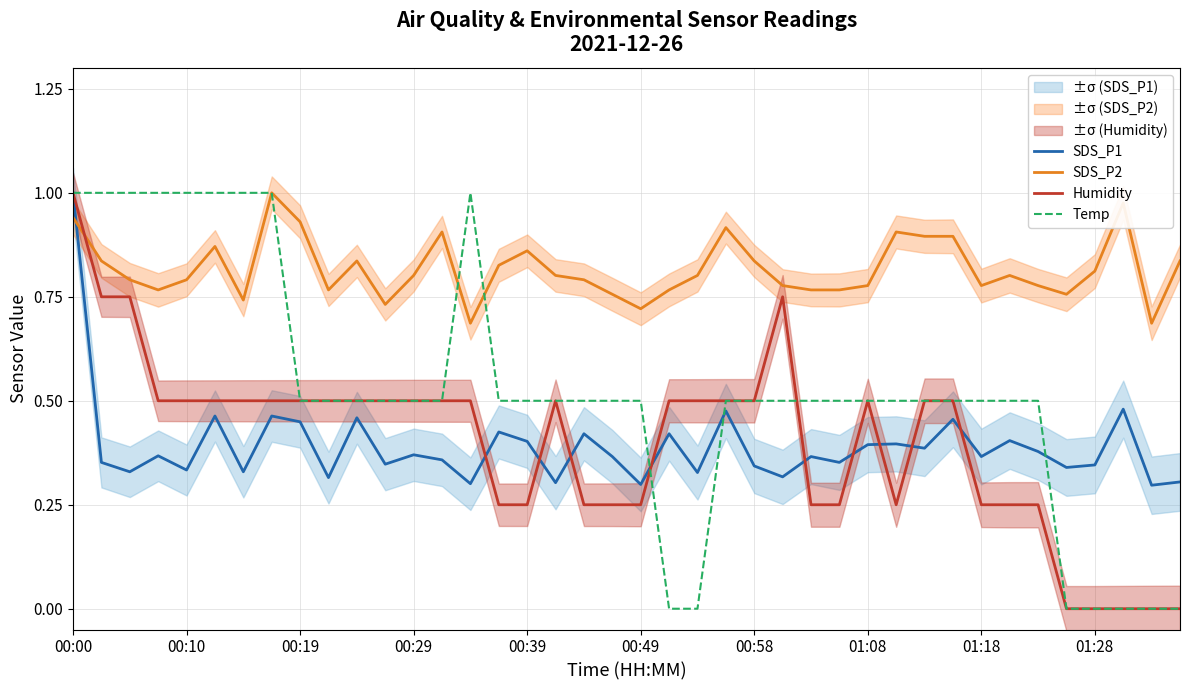

Which category has the highest value across all series?

00:00